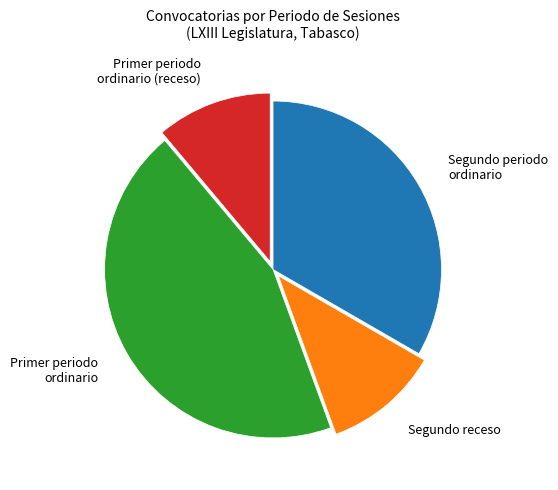

How many slices are in this pie chart?

4